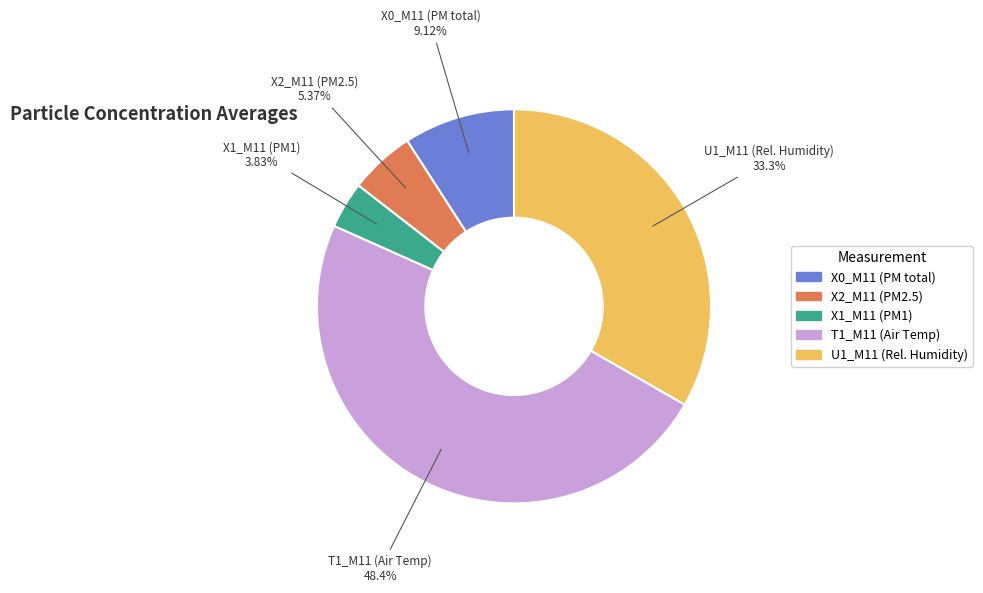

Is there any slice that represents more than half of the pie?

No